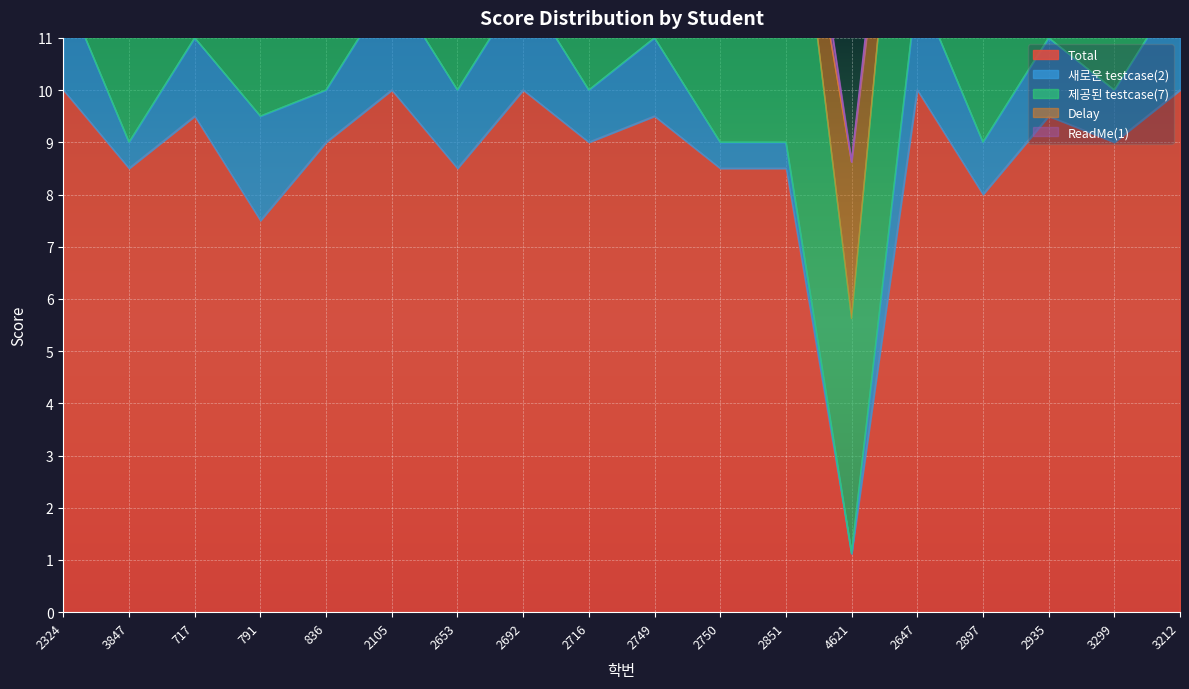

Which category has the lowest value across all series?

4621